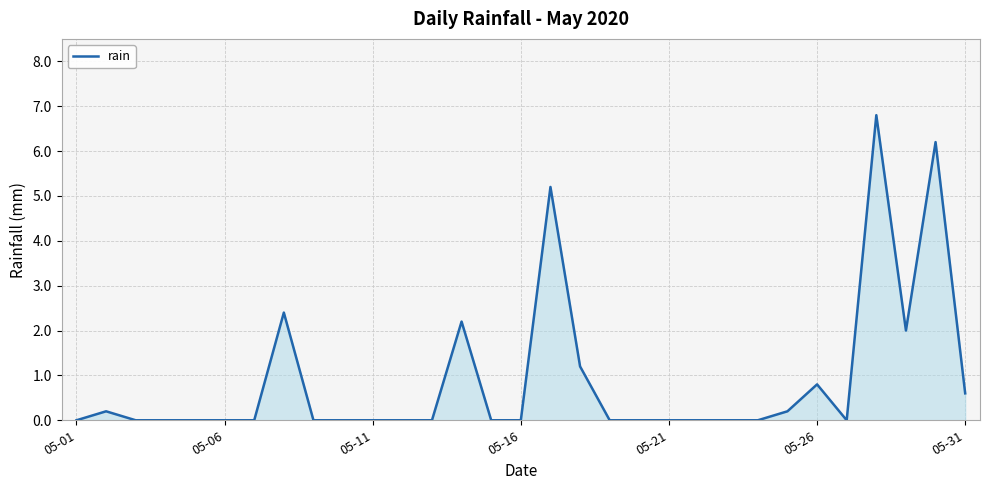

Reading left to right, transcribe all the data shown in this chart.

0.0	0.2	0.0	0.0	0.0	0.0	0.0	2.4	0.0	0.0	0.0	0.0	0.0	2.2	0.0	0.0	5.2	1.2	0.0	0.0	0.0	0.0	0.0	0.0	0.2	0.8	0.0	6.8	2.0	6.2	0.6